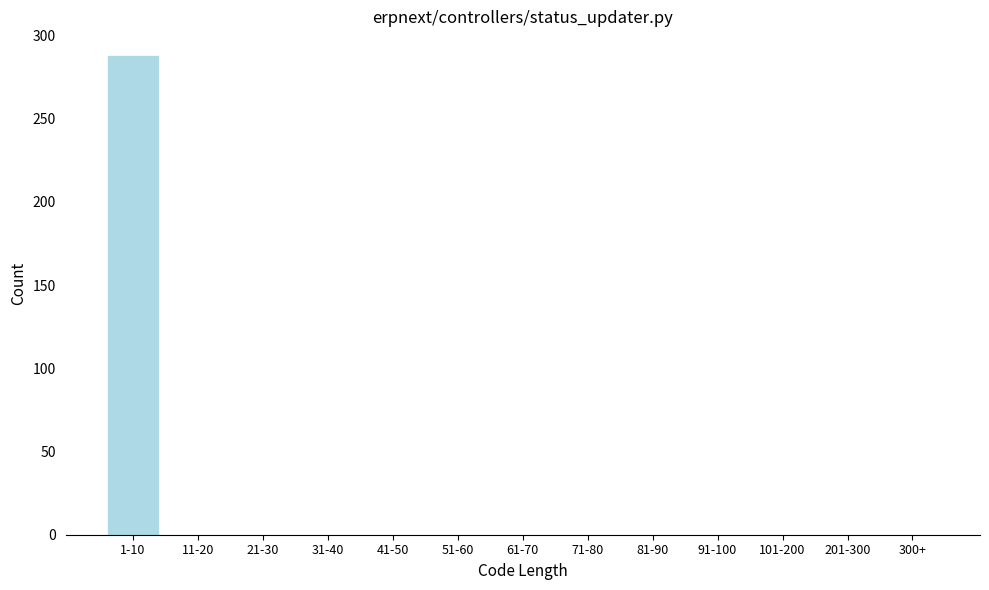

Reading left to right, what are all the values shown in this chart?

1-10=288	11-20=0	21-30=0	31-40=0	41-50=0	51-60=0	61-70=0	71-80=0	81-90=0	91-100=0	101-200=0	201-300=0	300+=0